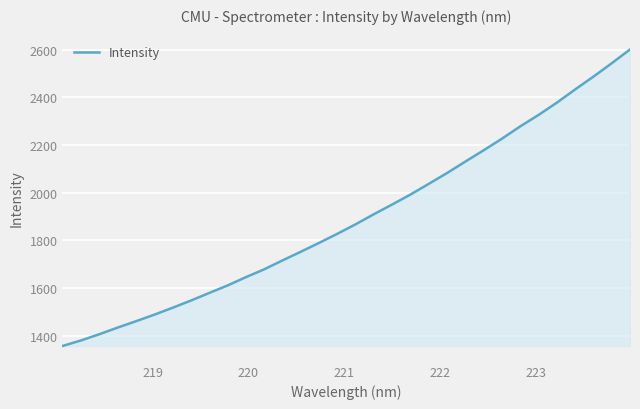

What is the maximum value shown in the chart?

2600.8